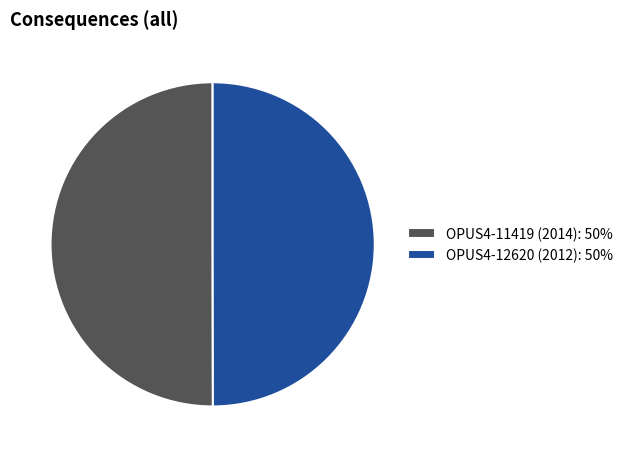

Is the sum of OPUS4-12620 (2012): 50% and OPUS4-11419 (2014): 50% greater than half?

Yes